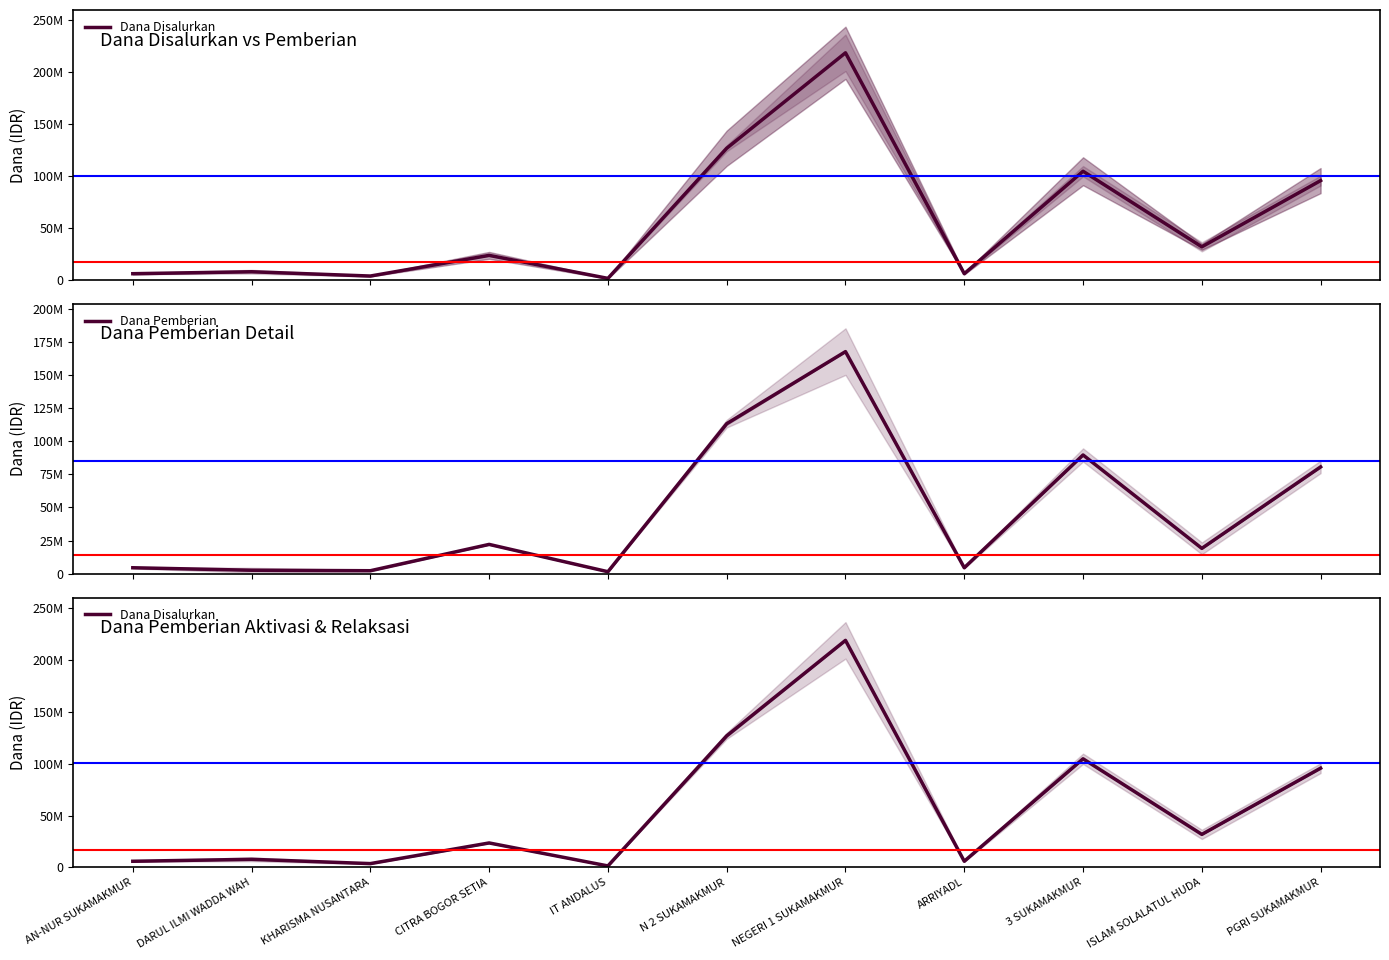

What is the sum of the Dana Disalurkan values at CITRA BOGOR SETIA and N 2 SUKAMAKMUR?

150375000